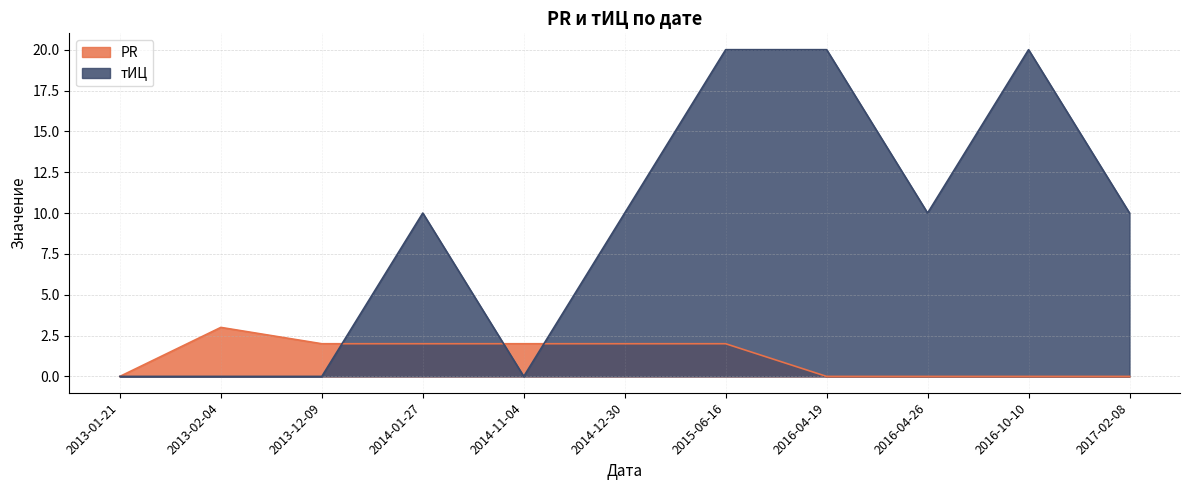

What is the value of the PR point at the 3rd from the left?

2